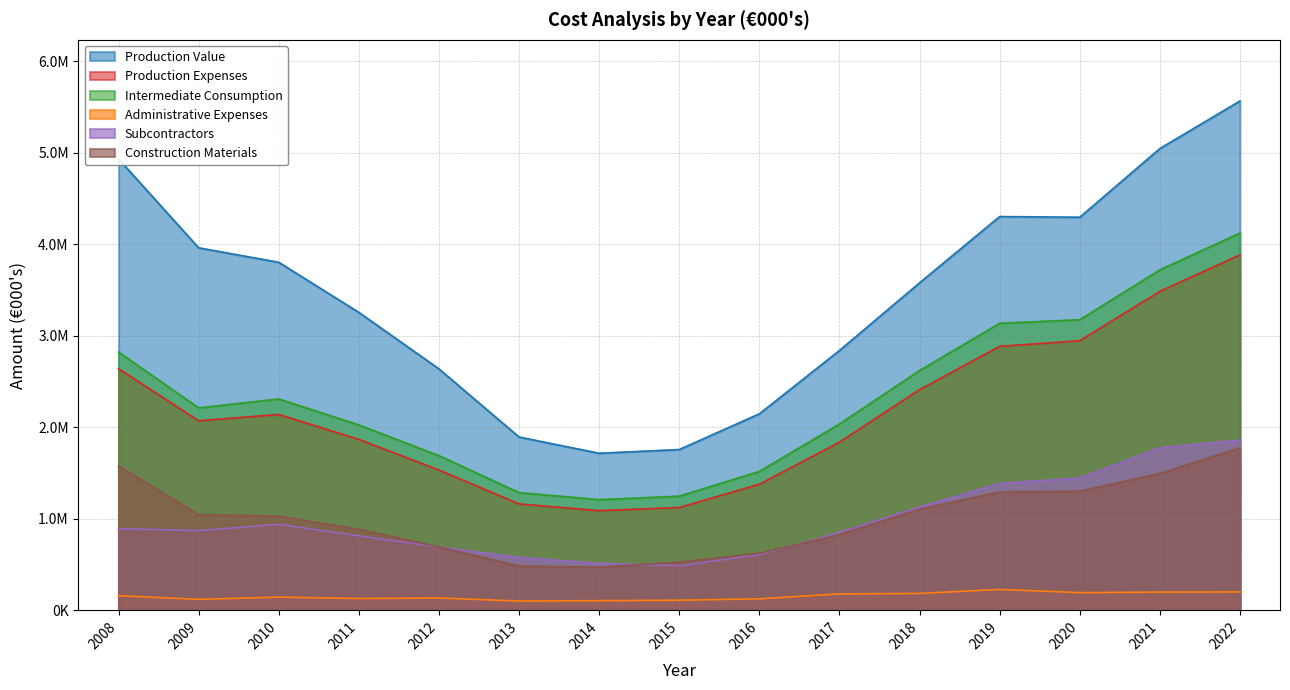

At which label does Production Value first exceed 3578026?

2008